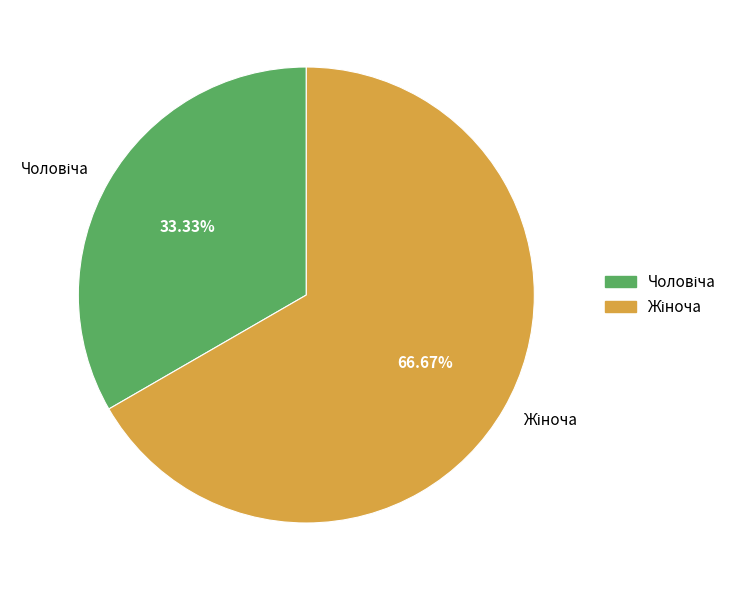

Is there a majority slice in this chart?

Yes